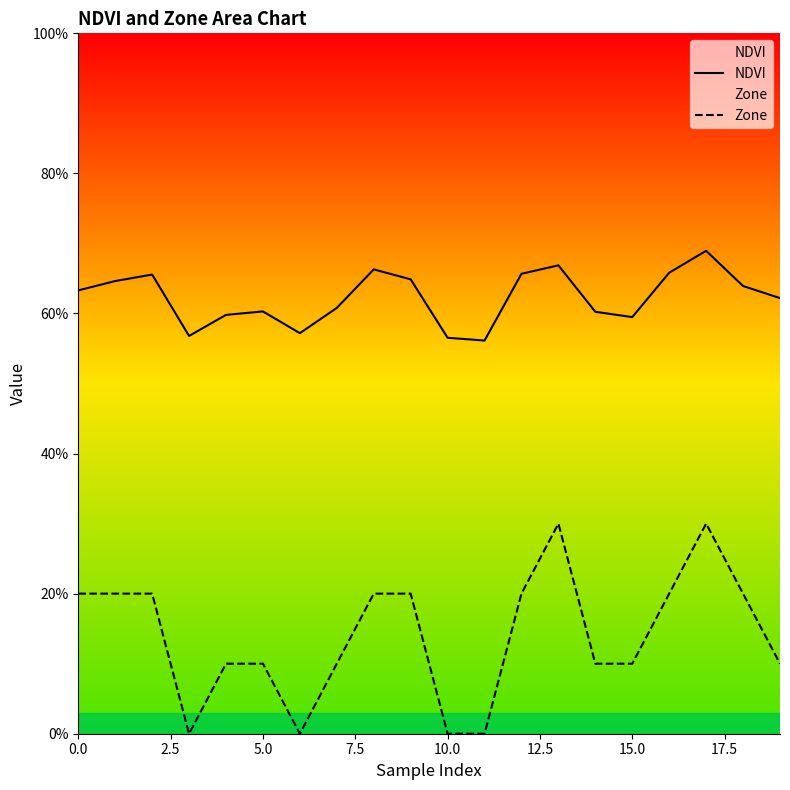

What is the sum of all NDVI values?

12.5